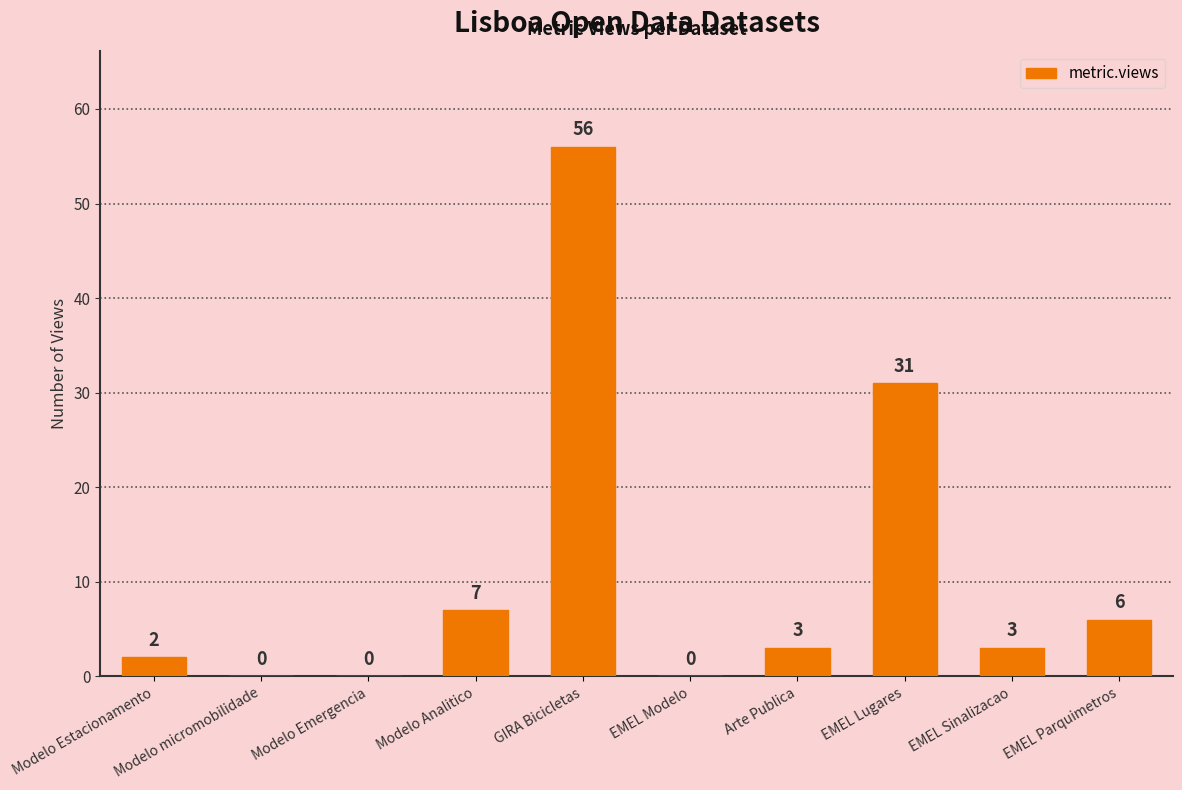

What is the sum of all values?

108